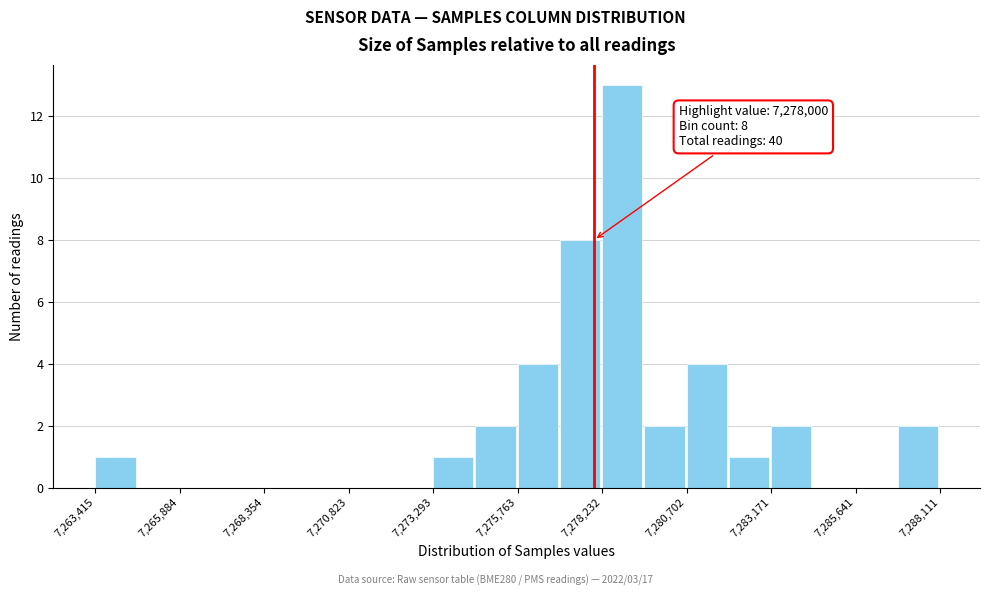

Around what value on the x-axis is the tallest bar? Give the approximate position of its centre, as read against the axis.

7279000